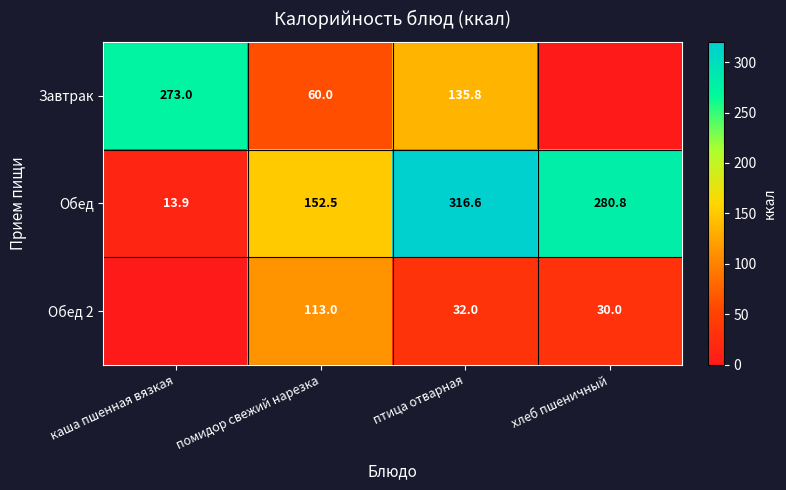

What is the difference between the maximum and minimum values in the Обед series?

302.7